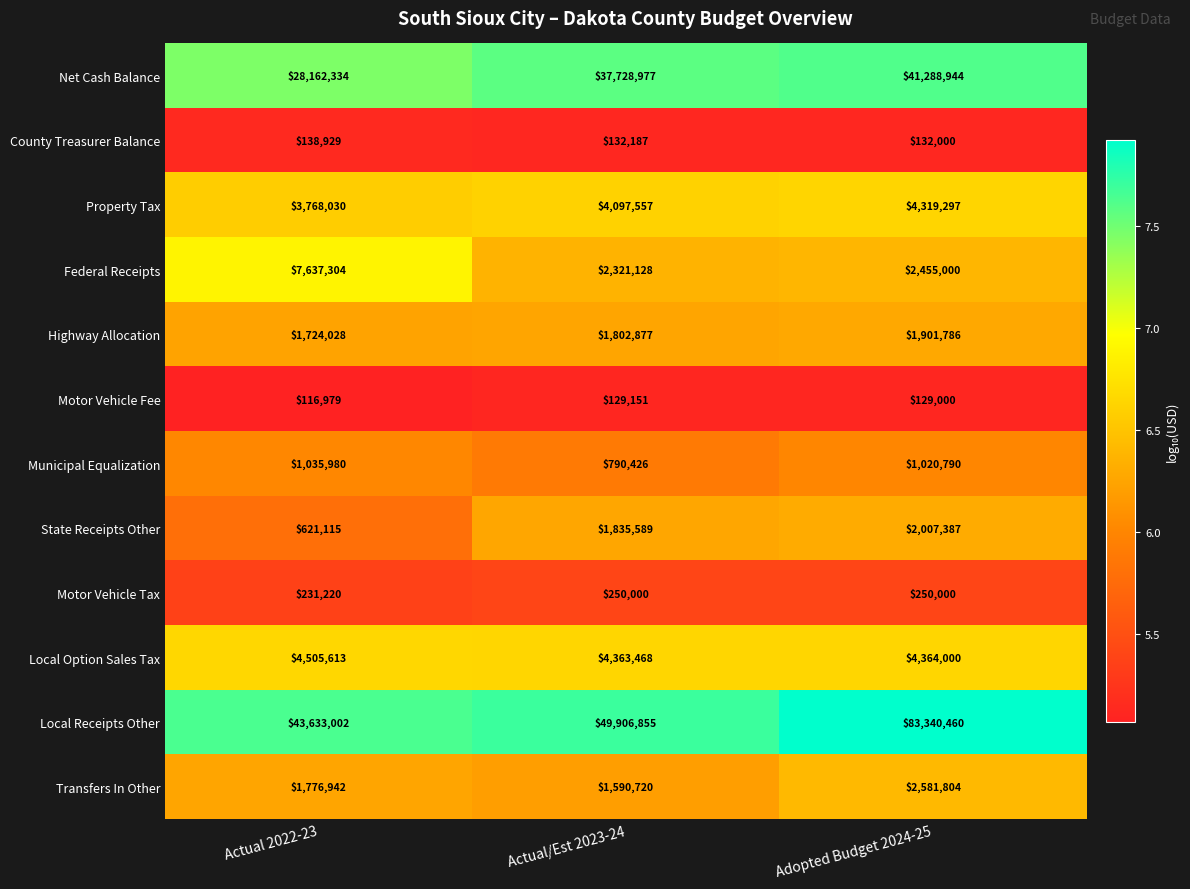

What is the spread (max minus min) of values at Adopted Budget 2024-25?

83211460